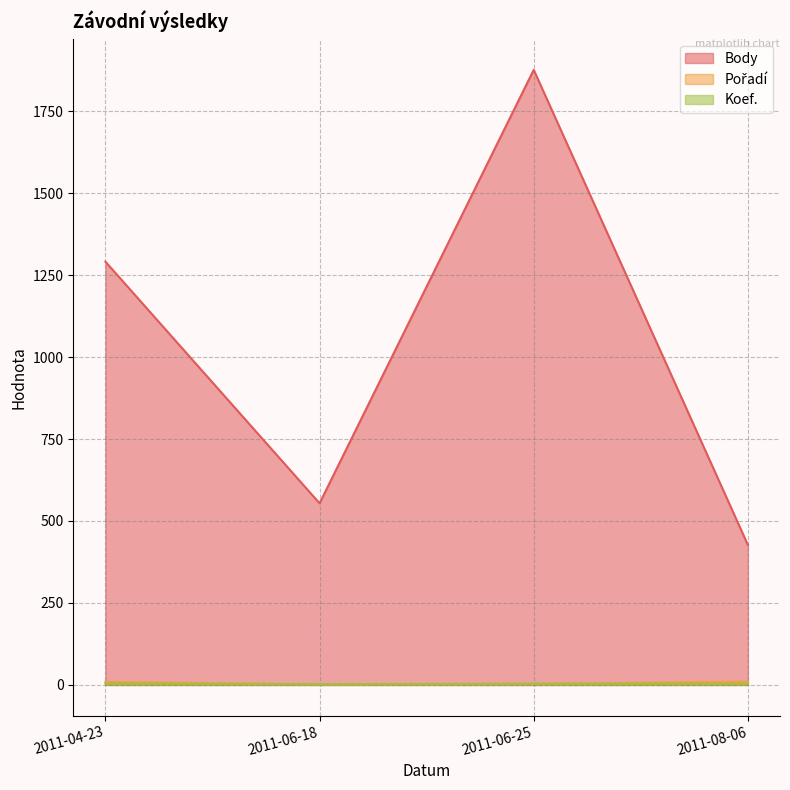

At which label does Body first exceed 1291?

2011-06-25